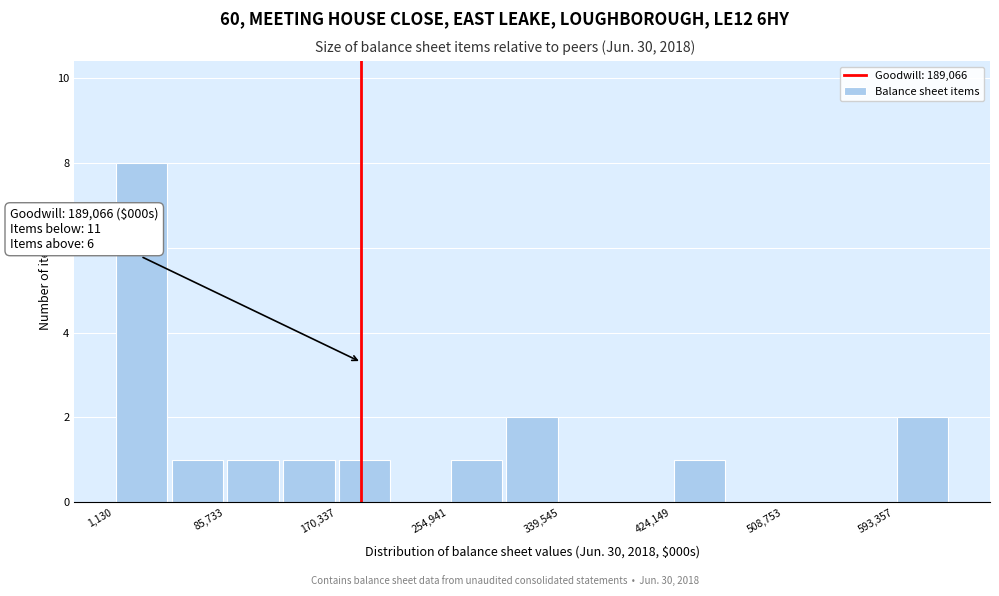

Which range on the x-axis has the tallest bar?

0 to 40000